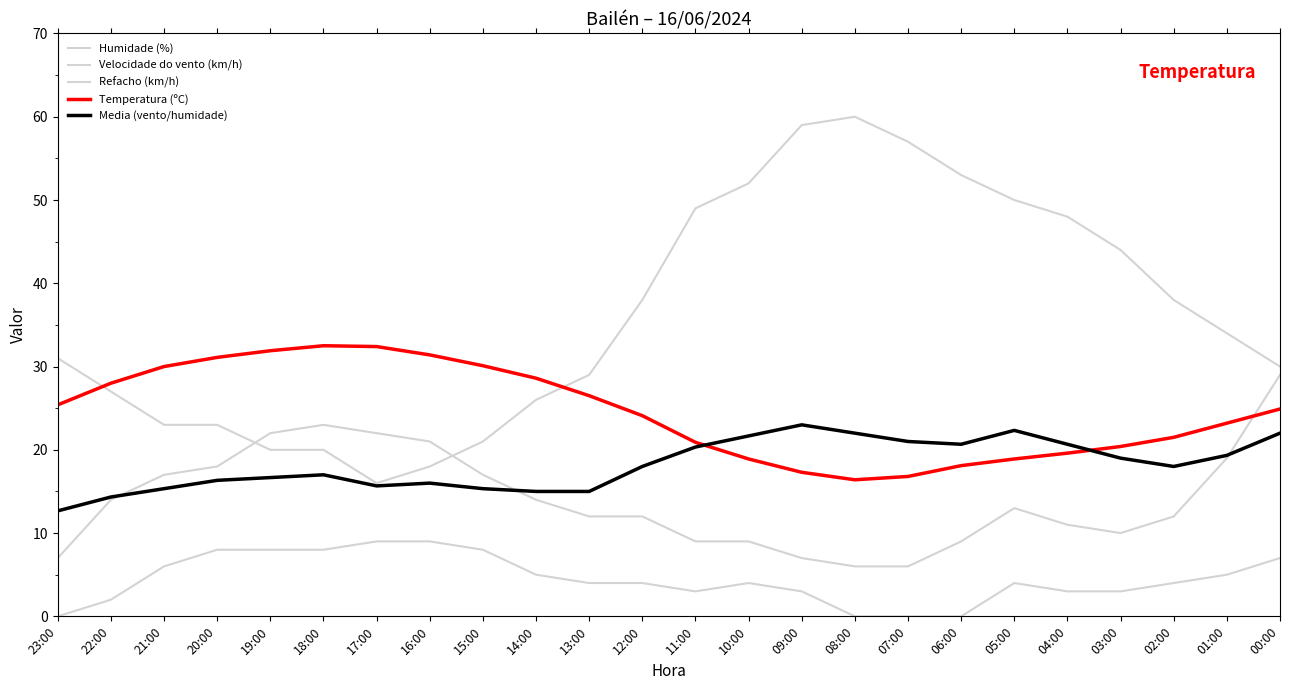

Between which two adjacent categories do Temperatura (ºC) and Refacho (km/h) first intersect?

01:00 and 00:00